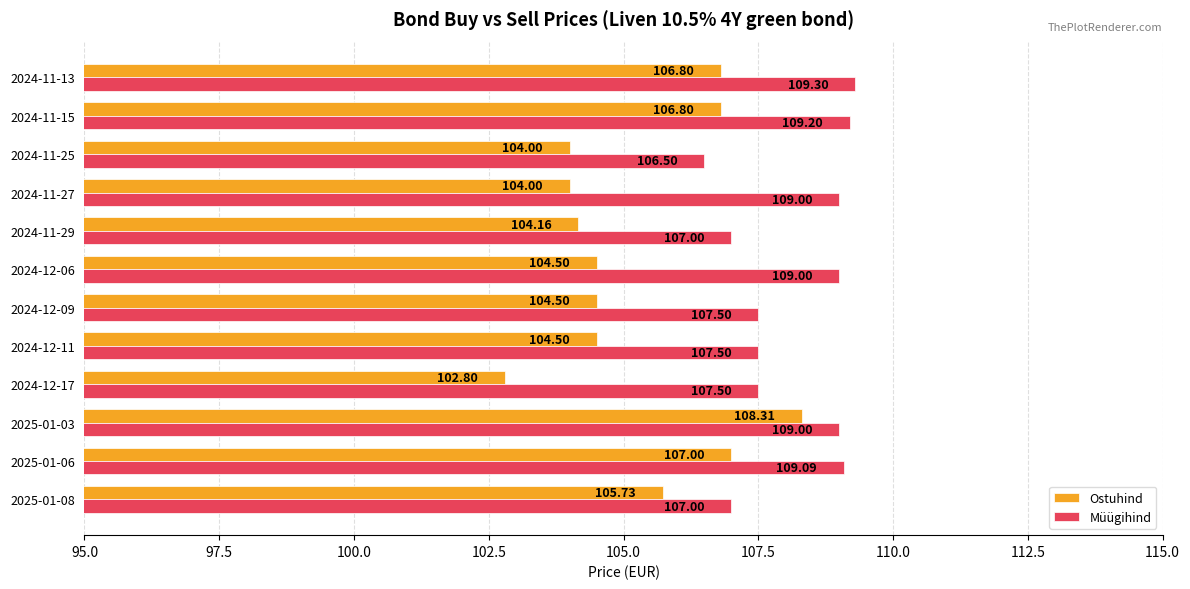

Rank the series at 2024-11-13 from highest to lowest value.

Müügihind, Ostuhind